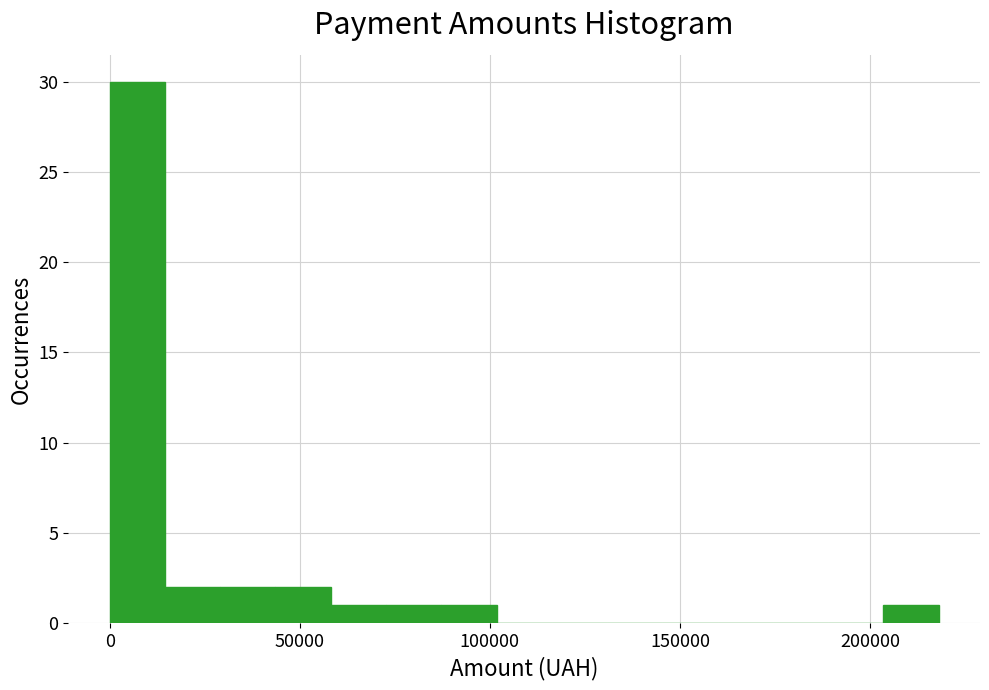

Around what value on the x-axis is the tallest bar? Give the approximate position of its centre, as read against the axis.

5000